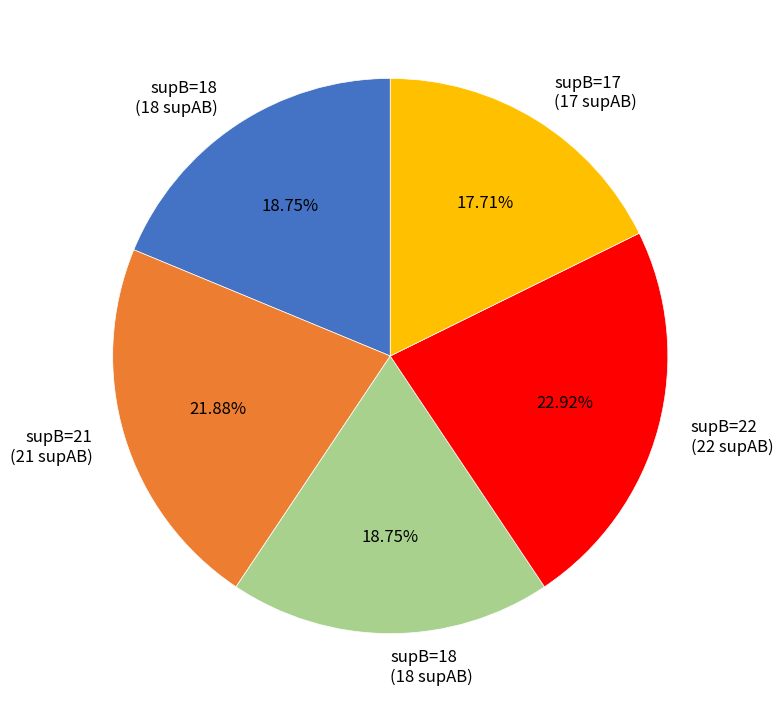

To the nearest percent, what is the difference between the largest and smallest slice percentages?

5%